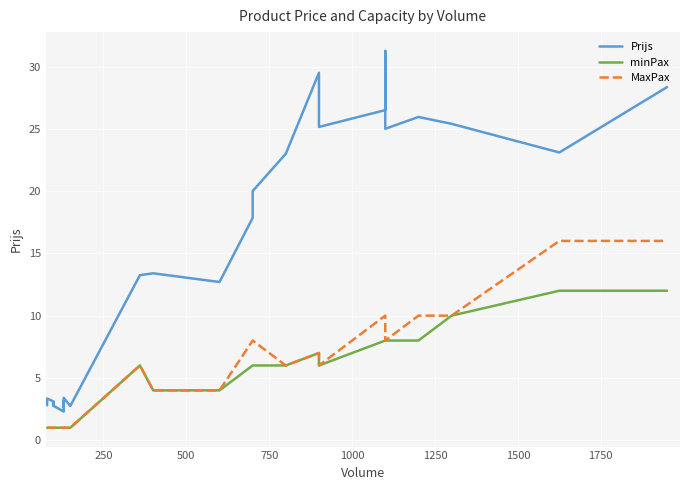

Is this an area chart (filled region under the line)?

No